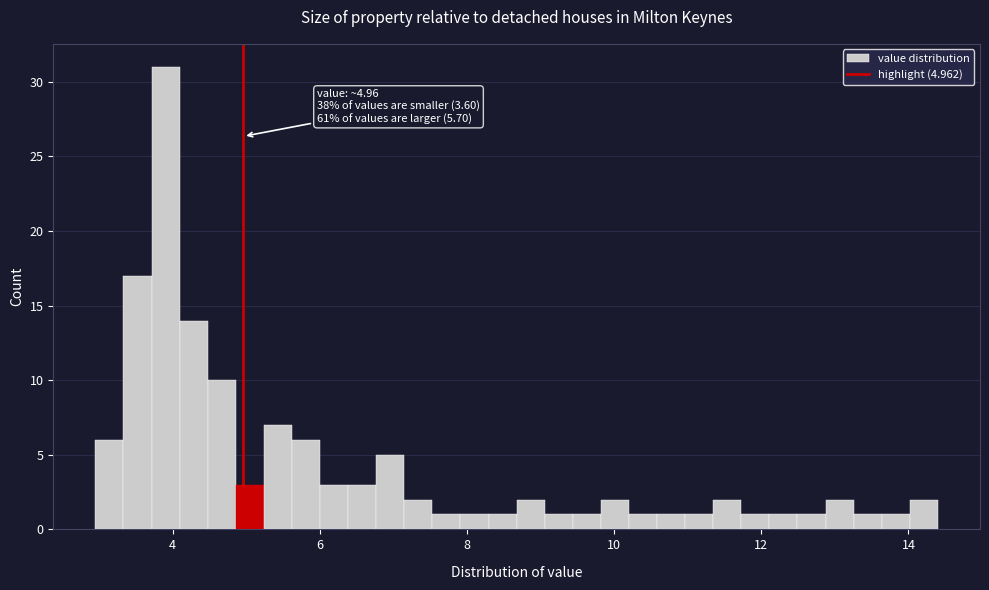

Around what value on the x-axis is the tallest bar? Give the approximate position of its centre, as read against the axis.

4.0